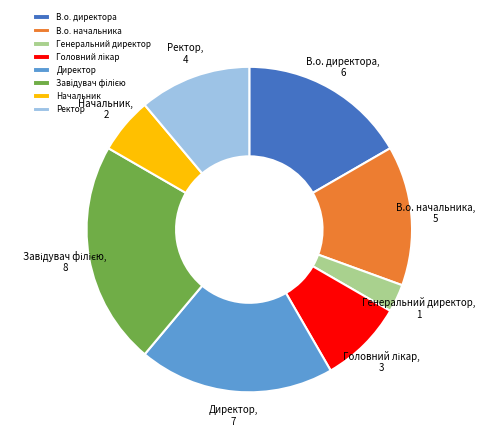

Which category has the smallest portion of the pie?

Генеральний директор